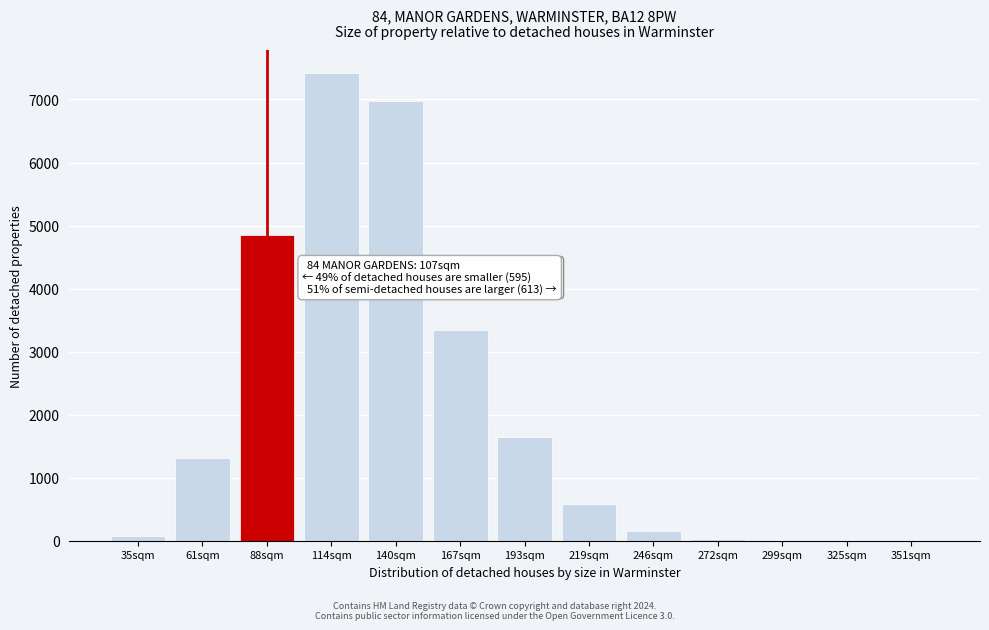

Between 167sqm and 351sqm, which is larger?

167sqm